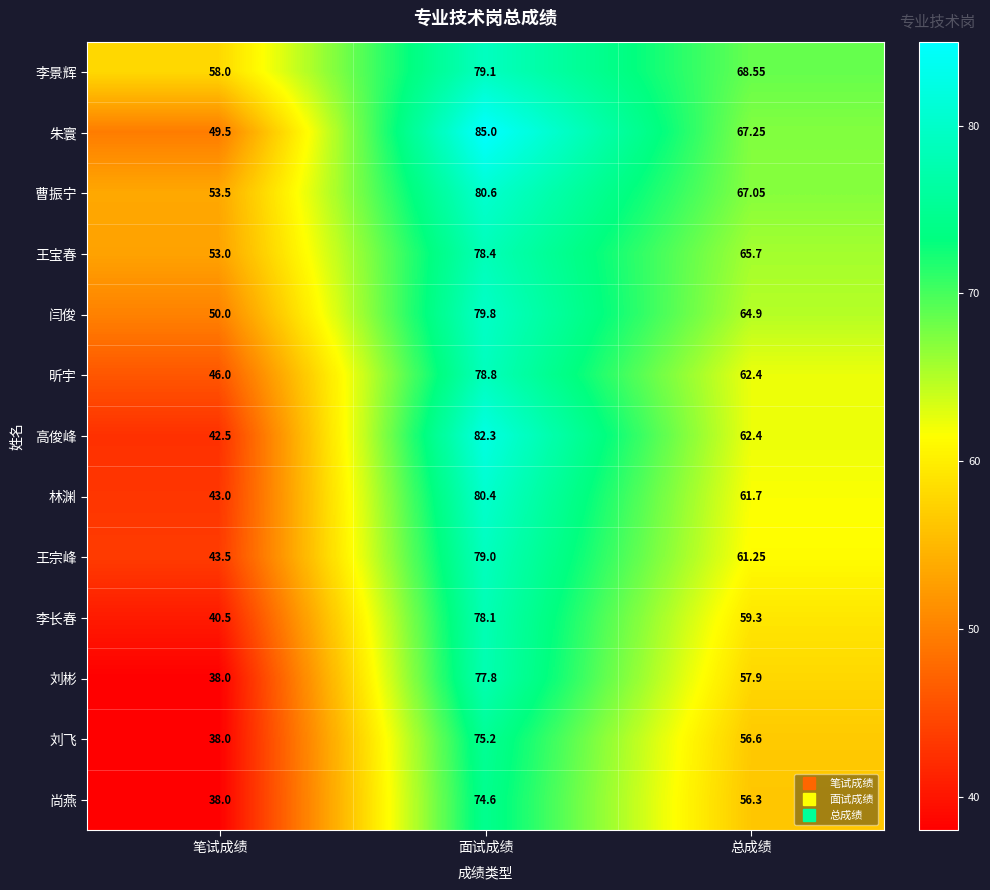

Where is 刘飞 nearest to the value 56?

总成绩